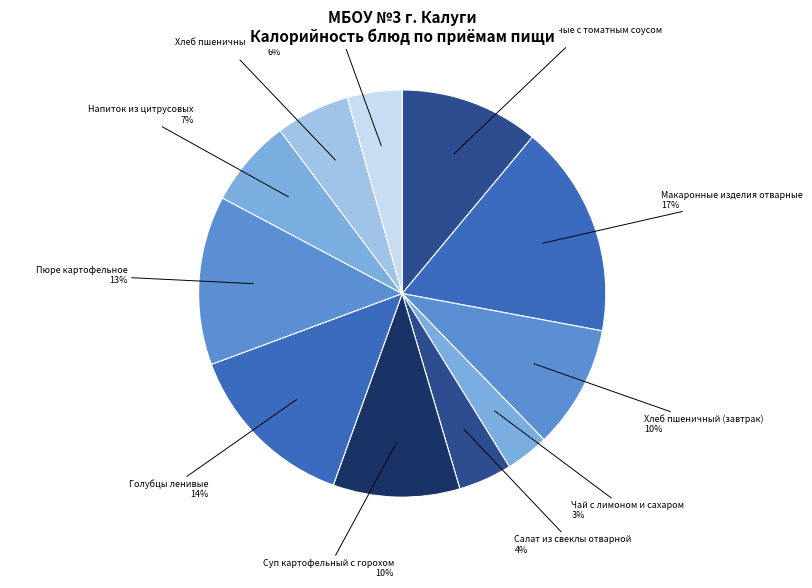

Is it true that Хлеб пшеничный (обед) is 6% of the pie?

True